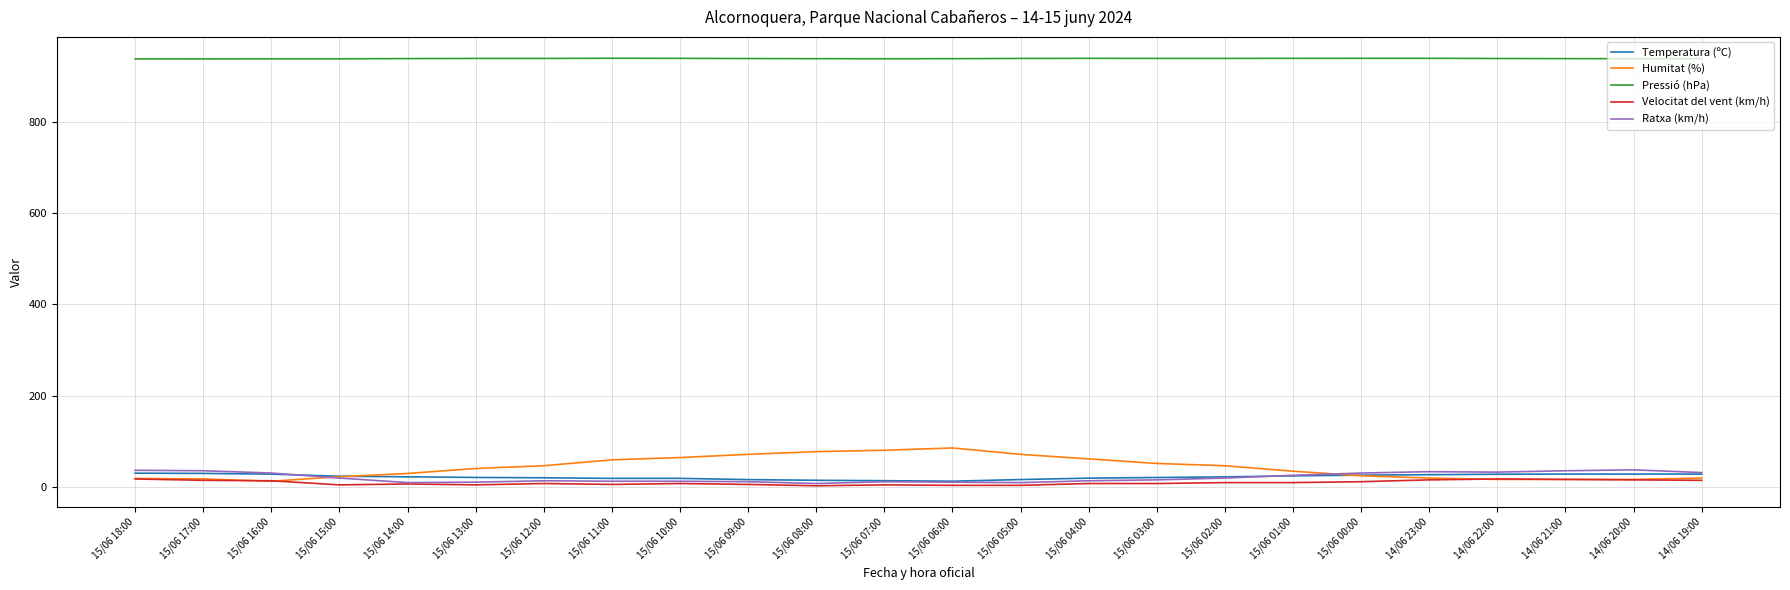

After their last crossing, which series has the higher values: Temperatura (ºC) or Humitat (%)?

Temperatura (ºC)